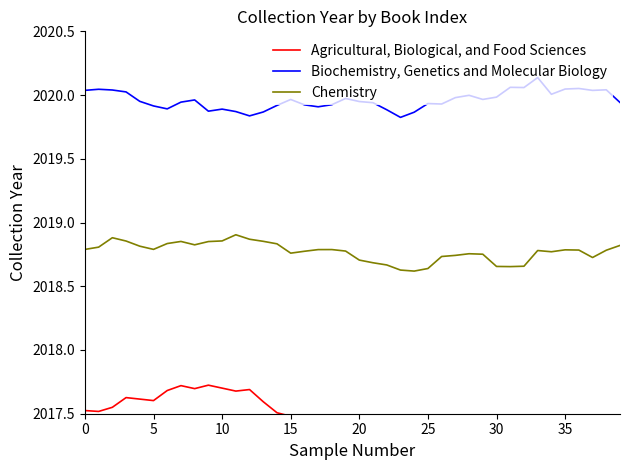

Rank the series by their average value, from highest to lowest.

Biochemistry, Genetics and Molecular Biology, Chemistry, Agricultural, Biological, and Food Sciences